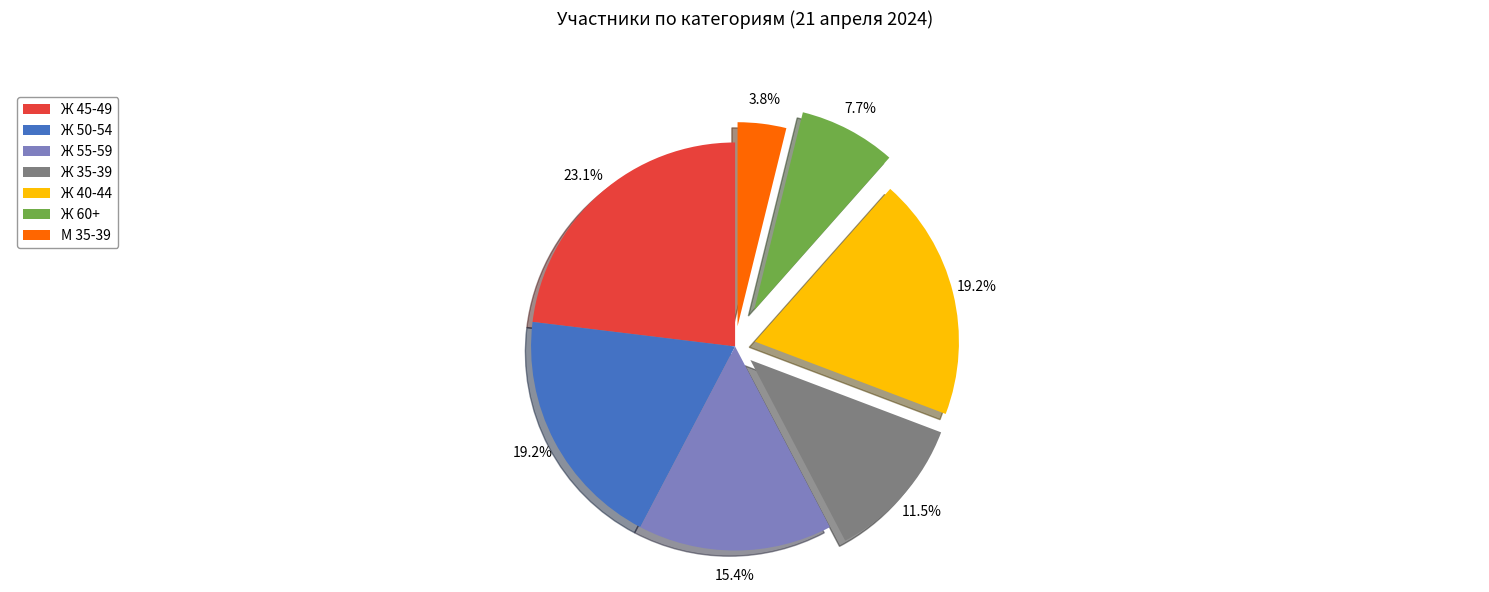

Is there a majority slice in this chart?

No